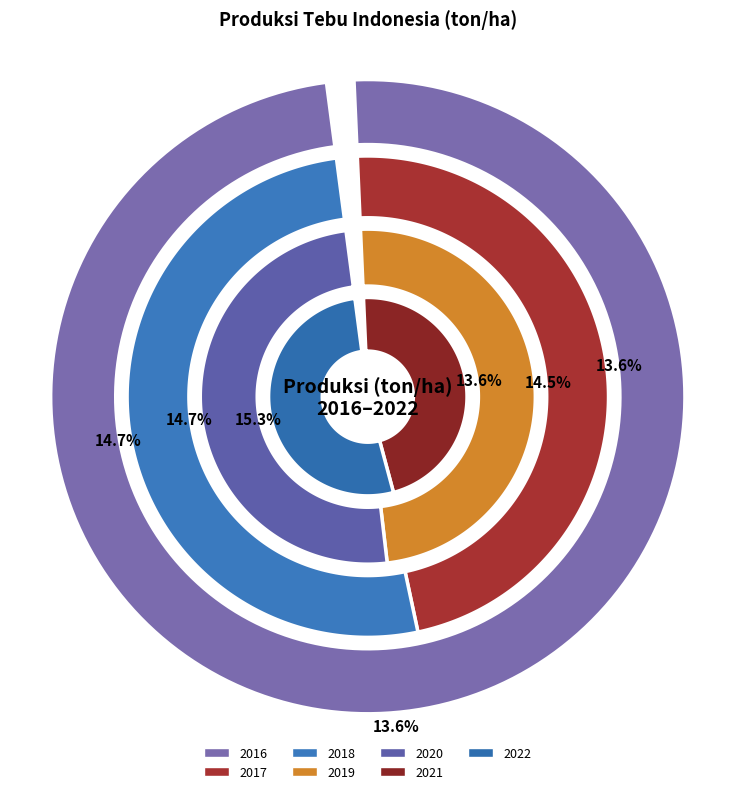

Is 2019 the majority of the pie?

No